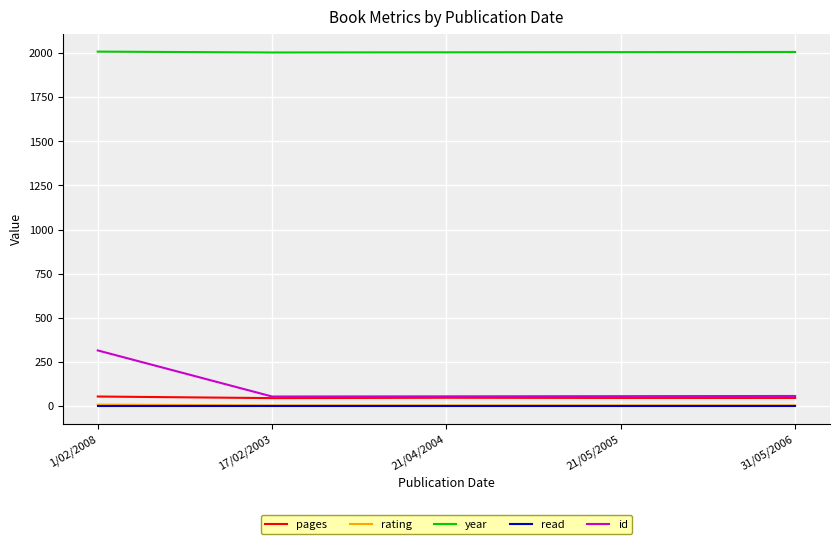

What is the greatest value displayed?

2008